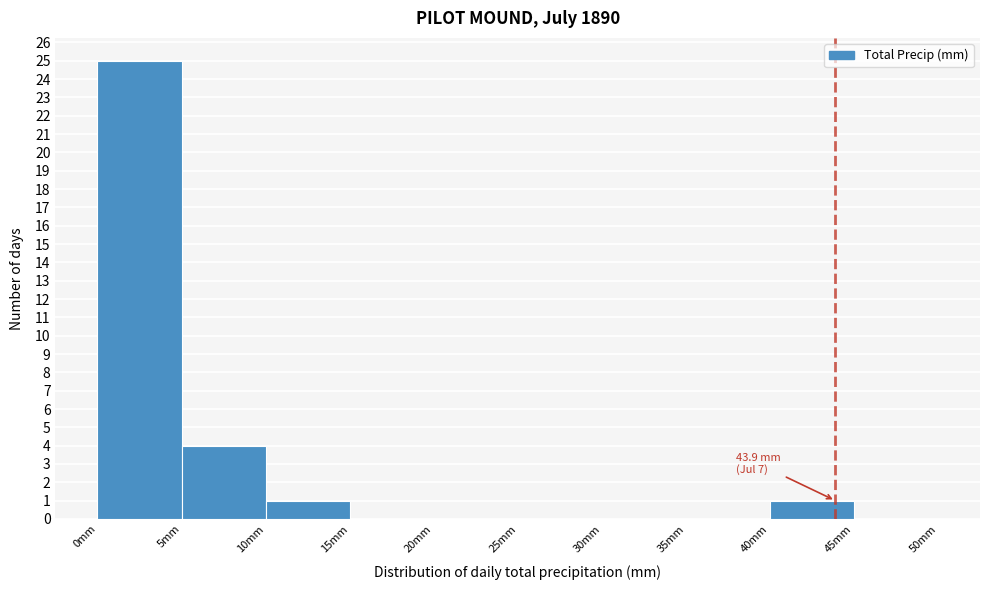

Over which range of the x-axis is the bar tallest?

0 to 5